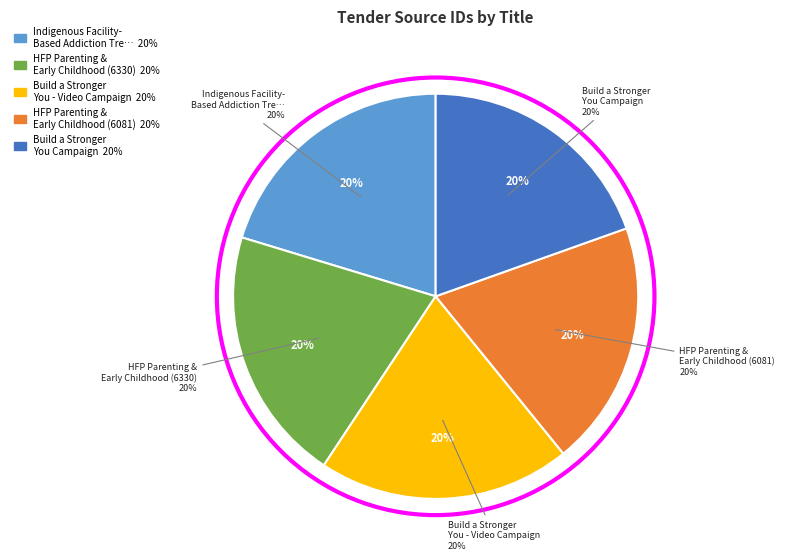

The HFP Parenting & Early Childhood Curriculum (6081) slice represents 20% of the pie. True or false?

True